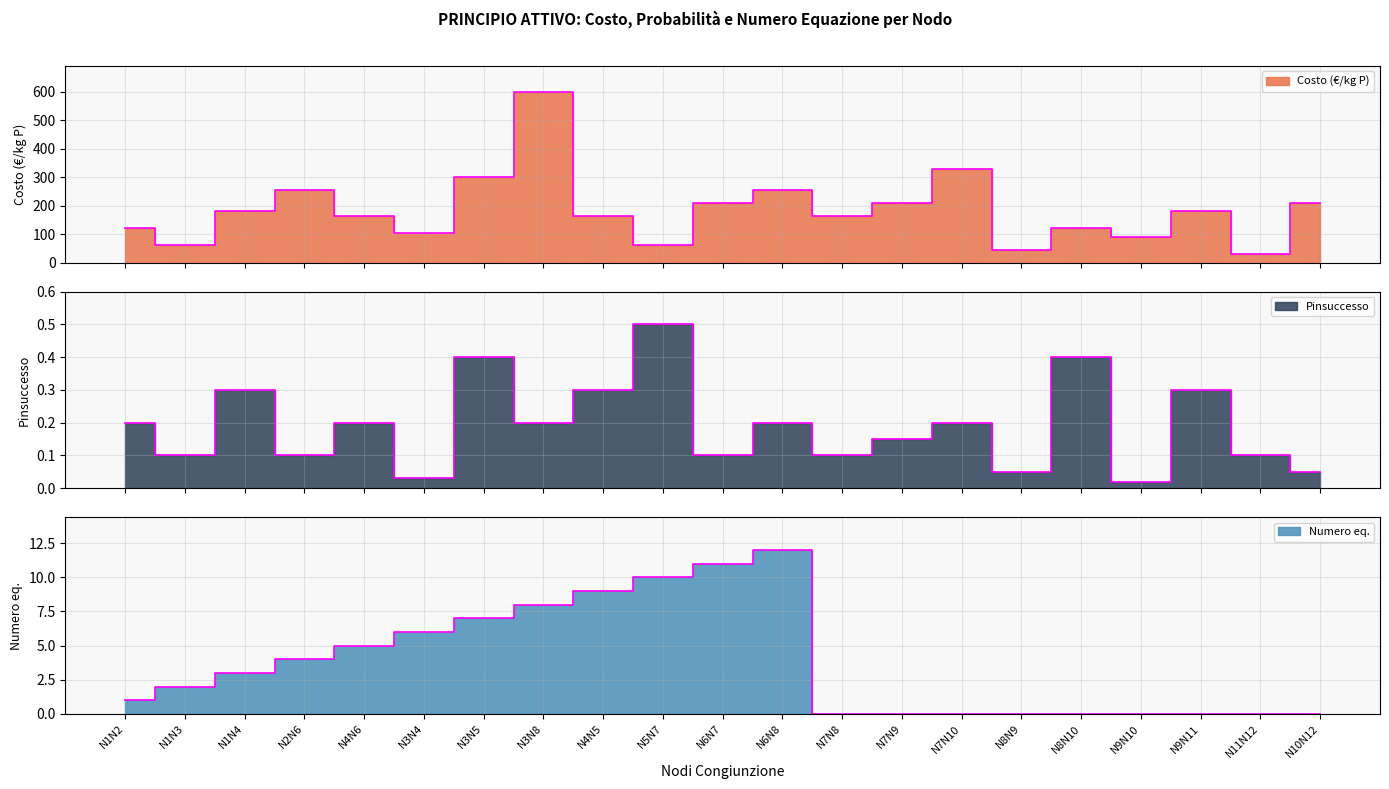

Is the value of Costo (€/kg P) at N9N11 greater than the value of Numero eq. at N3N8?

Yes